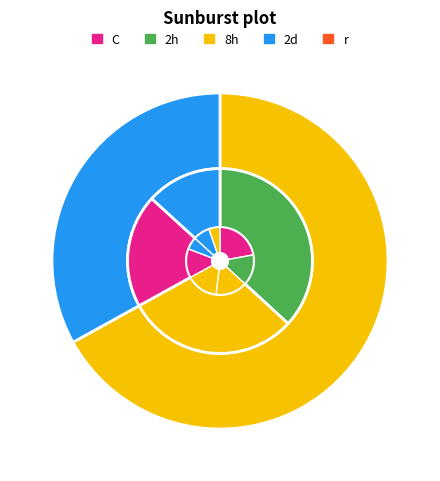

To the nearest percent, what is the average slice percentage?

50%